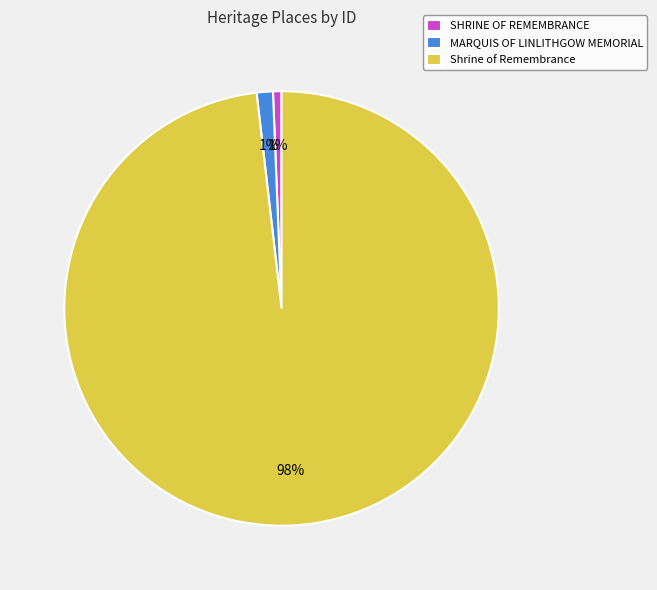

Do SHRINE OF REMEMBRANCE and MARQUIS OF LINLITHGOW MEMORIAL together represent more than half of the pie?

No